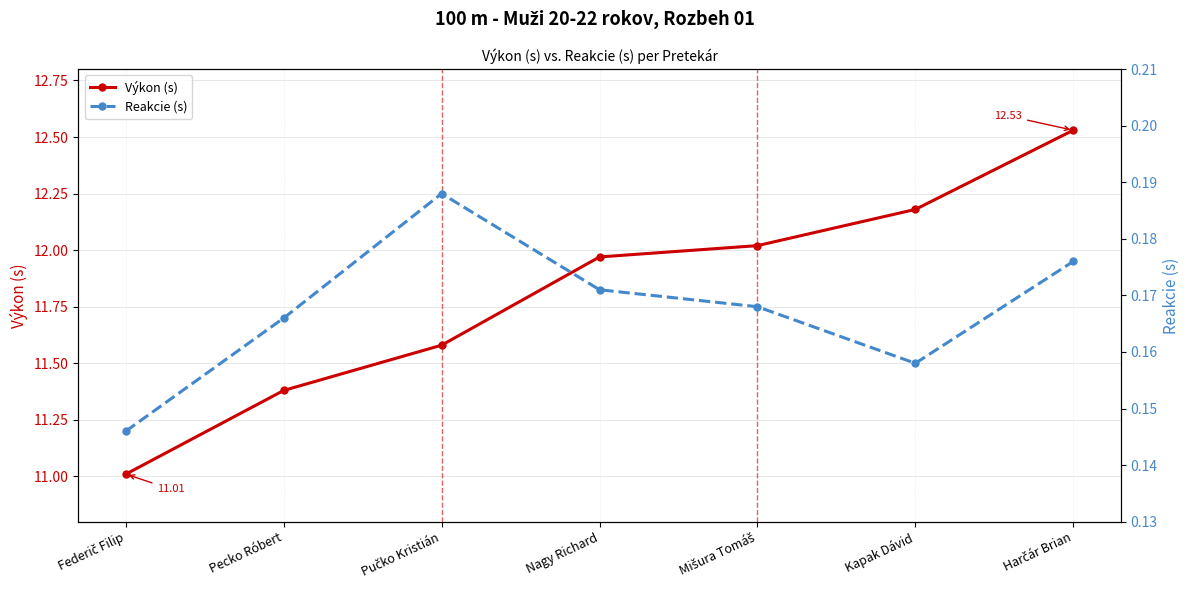

How many lines are shown in the chart?

2